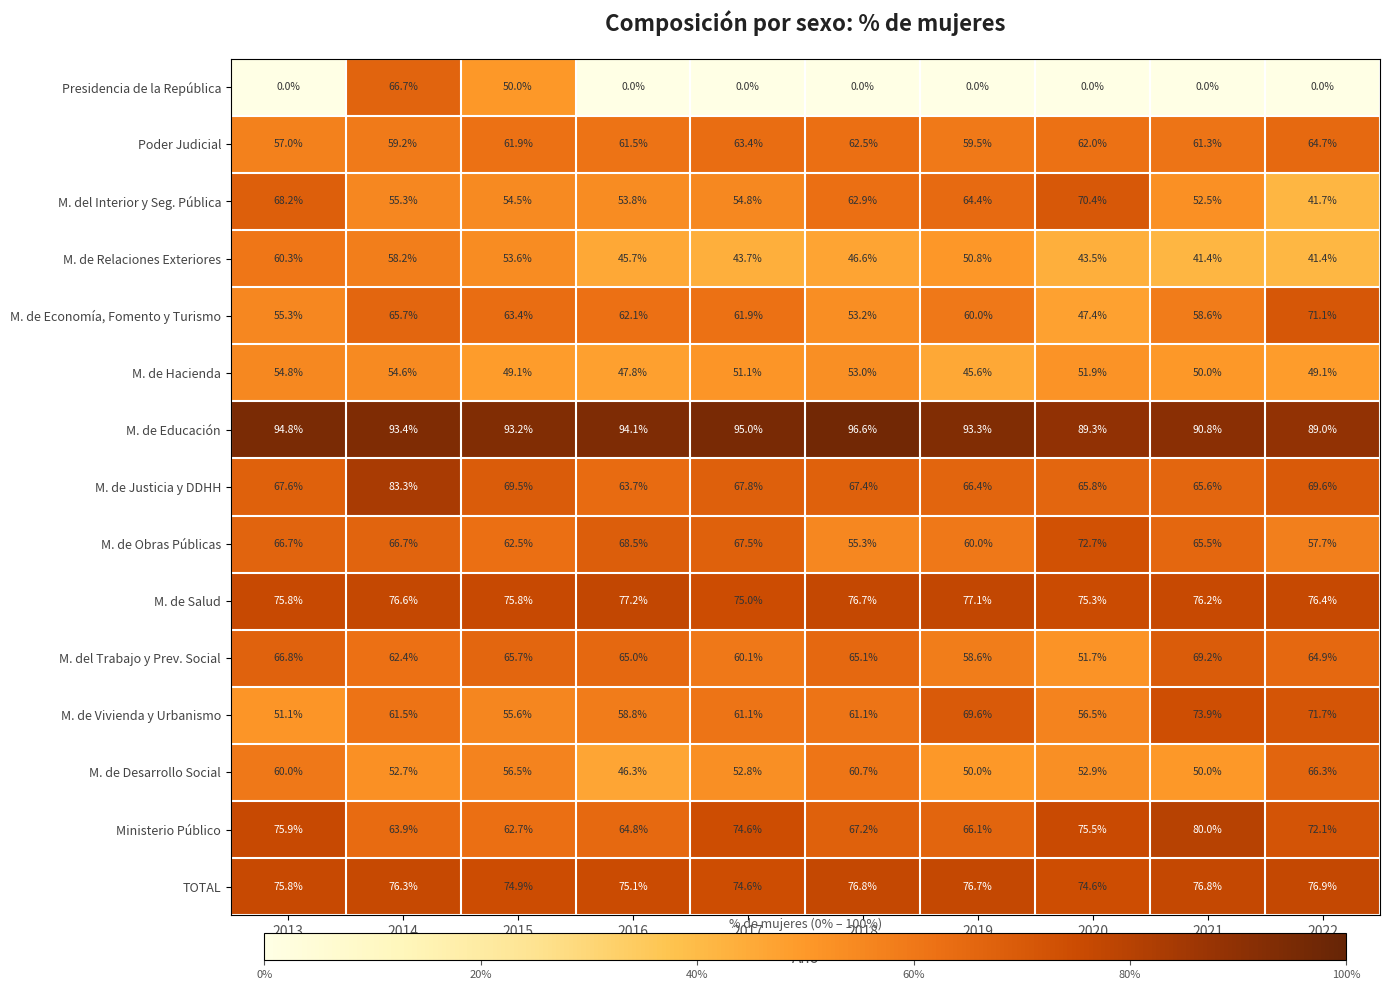

How many series are shown in this chart?

15